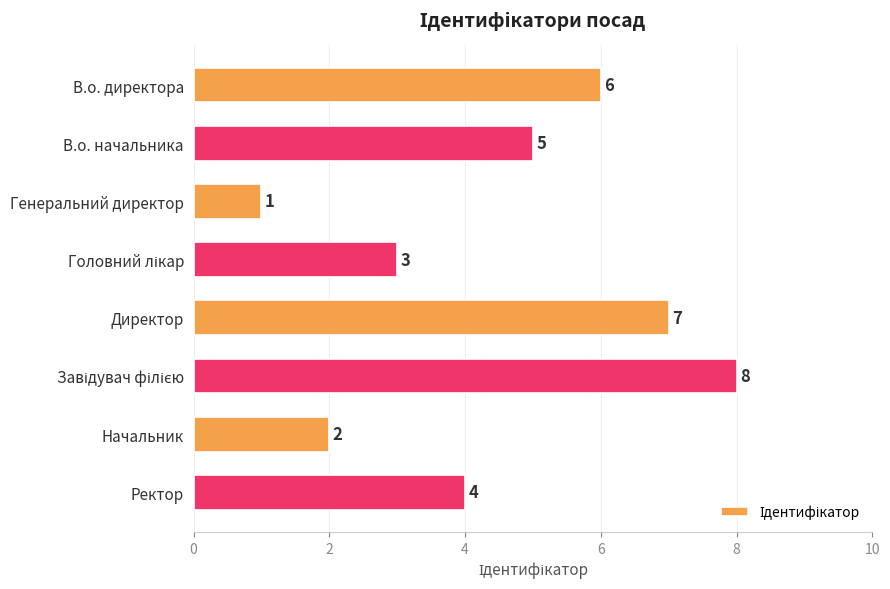

What is the sum of all values?

36